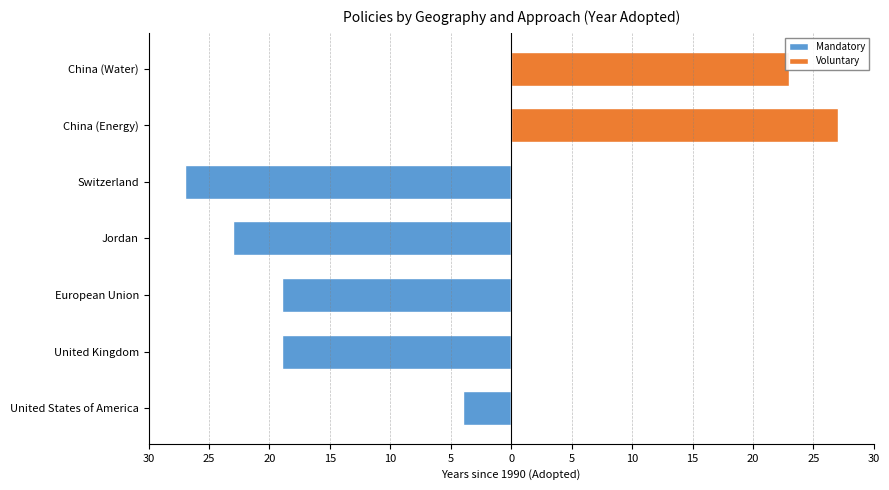

What value does the Mandatory series have at United Kingdom, to the nearest 10?

-20